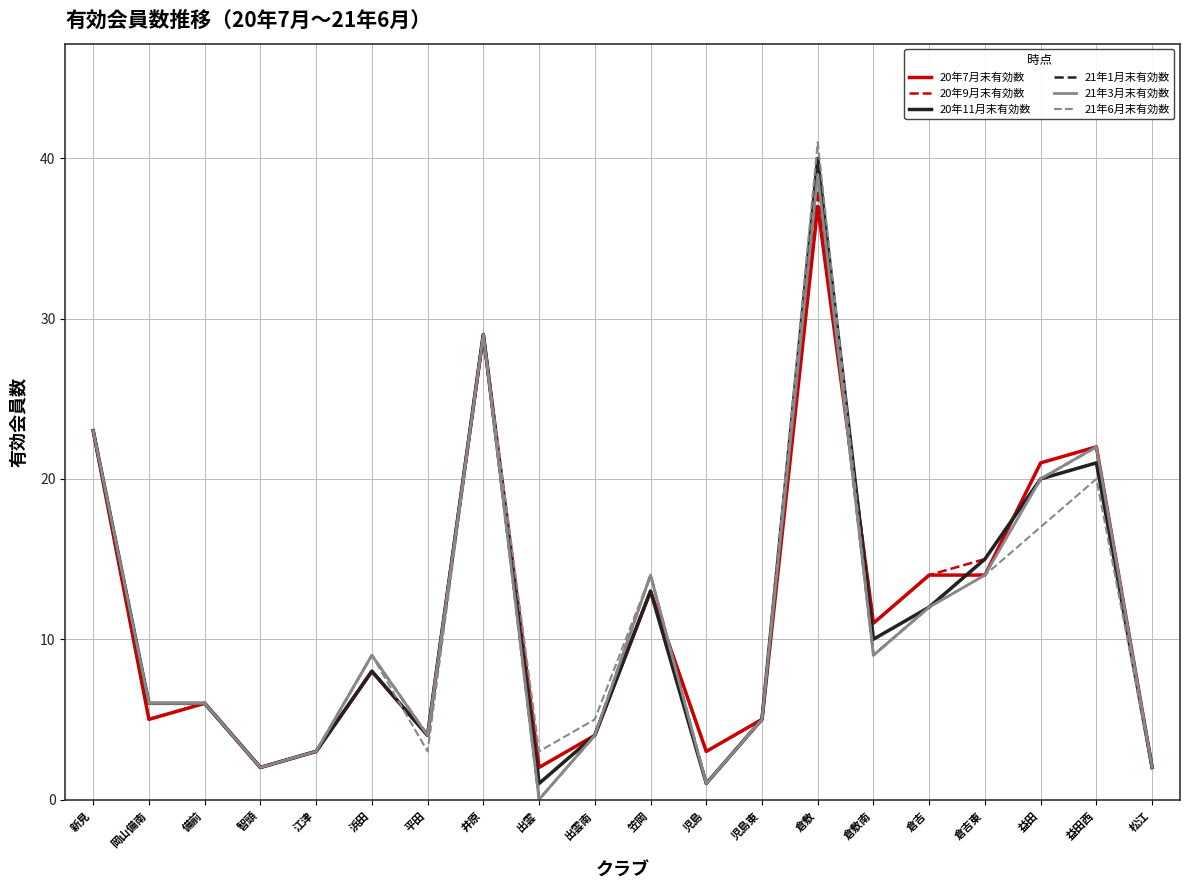

Where is 21年1月末有効数 nearest to the value 19?

益田